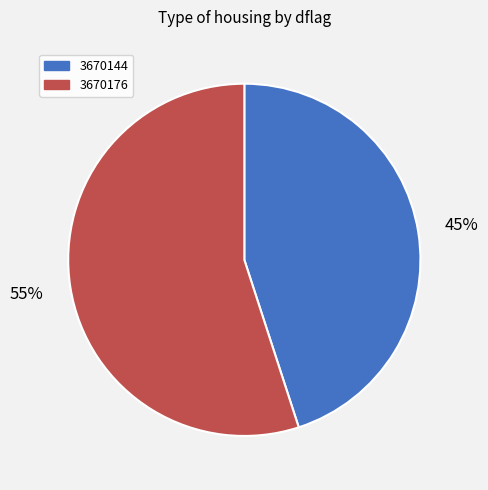

Count the number of slices in the pie.

2